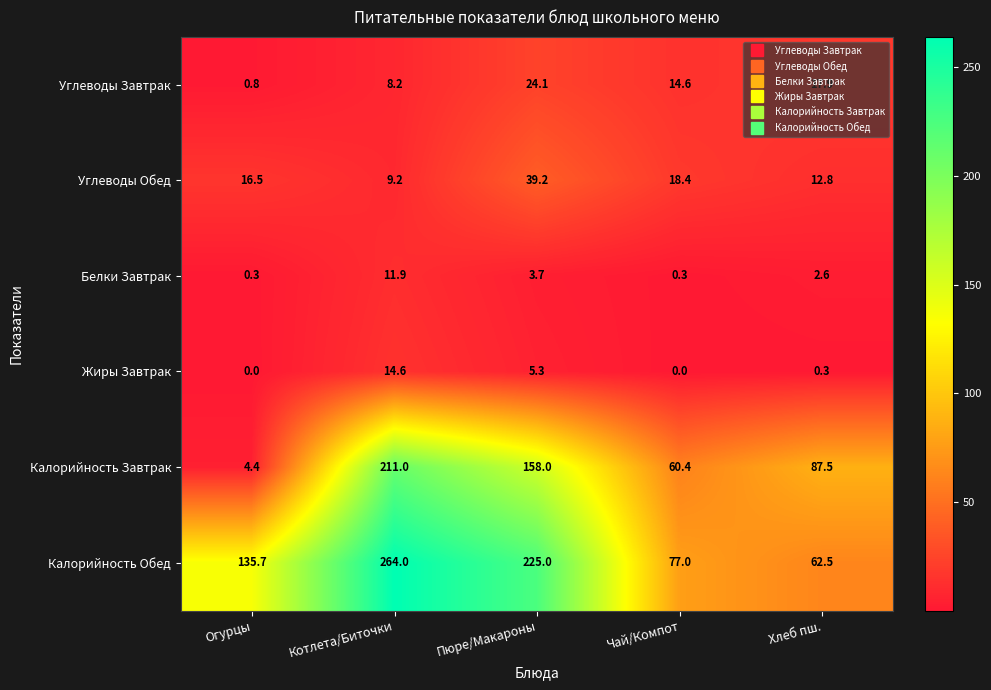

The Углеводы Завтрак series shows 24.9 at Чай/Компот. True or false?

False